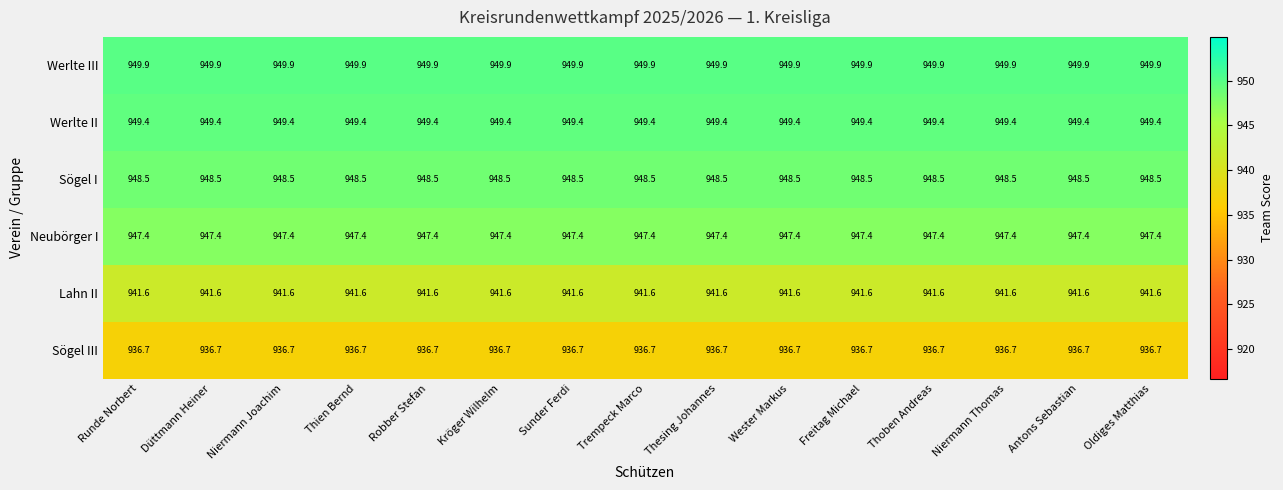

What is the total value across all series at Thesing Johannes?

5673.5